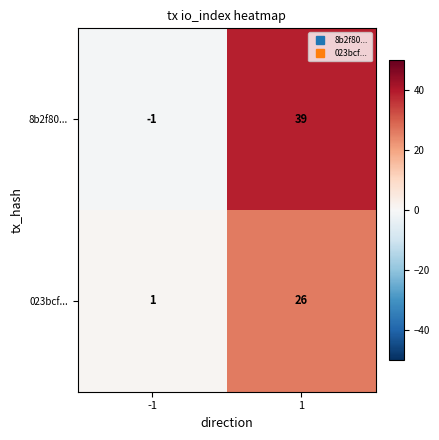

Is it true that 8b2f80... equals 18 at 1?

False